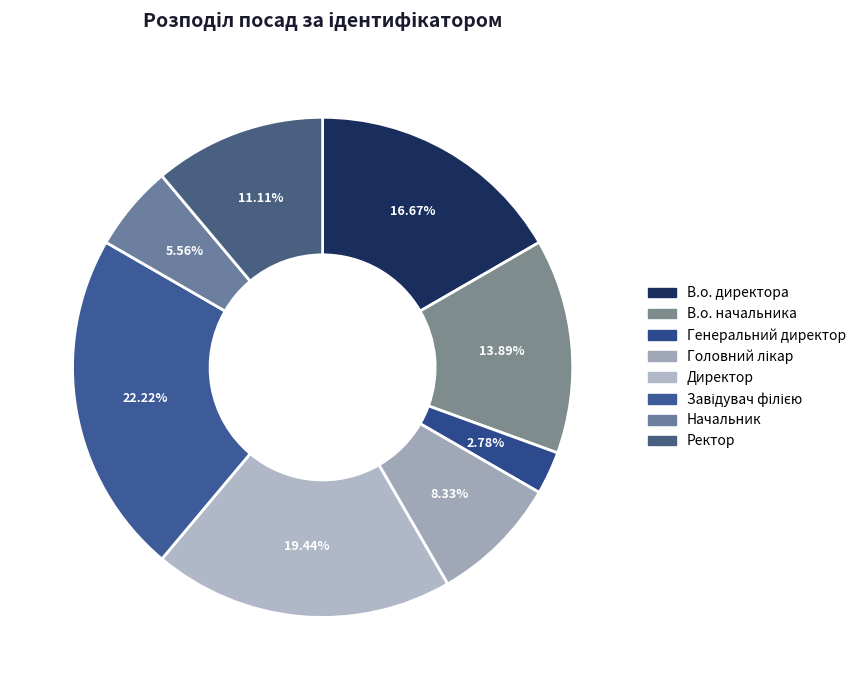

How many segments does this pie chart have?

8